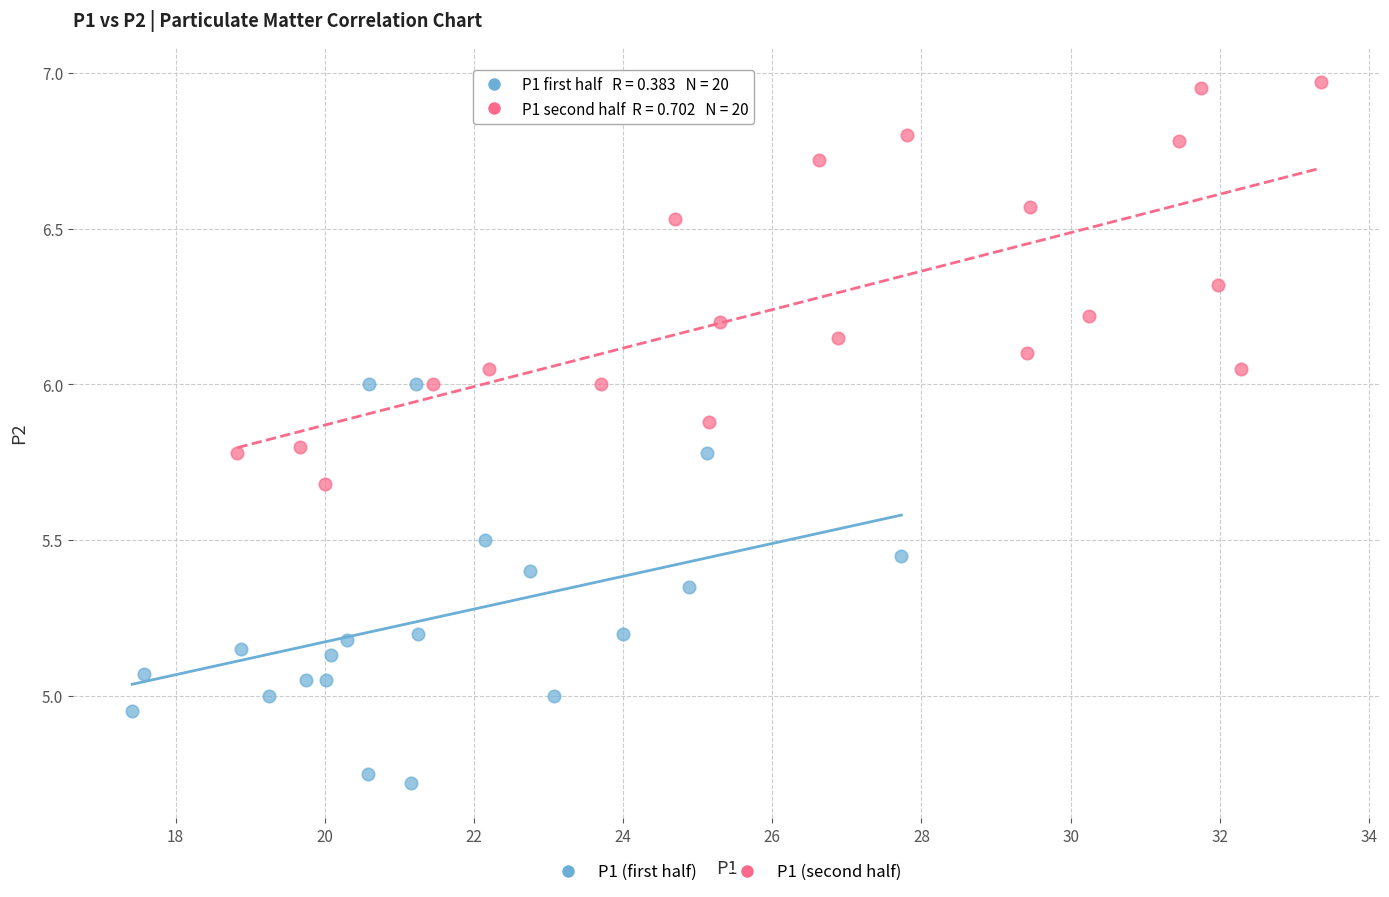

Which series reaches the maximum Y coordinate?

P1 (second half)